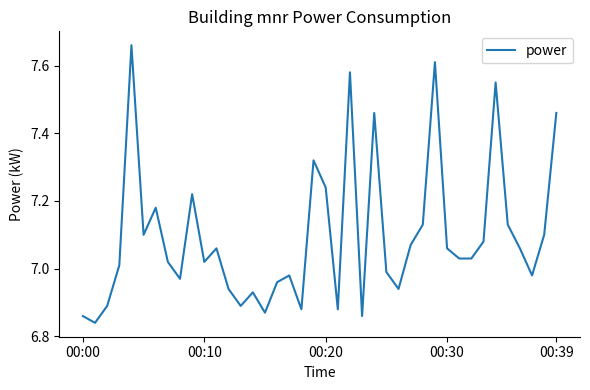

Is this an area chart (filled region under the line)?

No